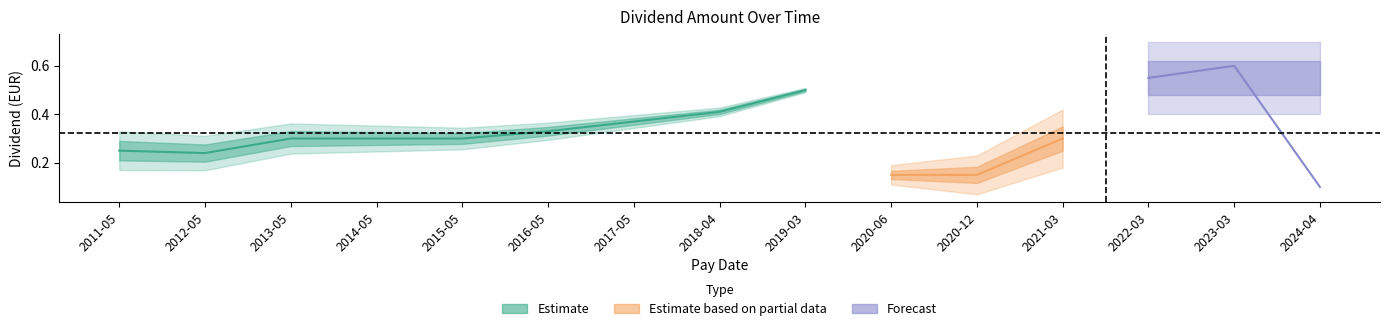

What position from the left is 2022-03-24?

13